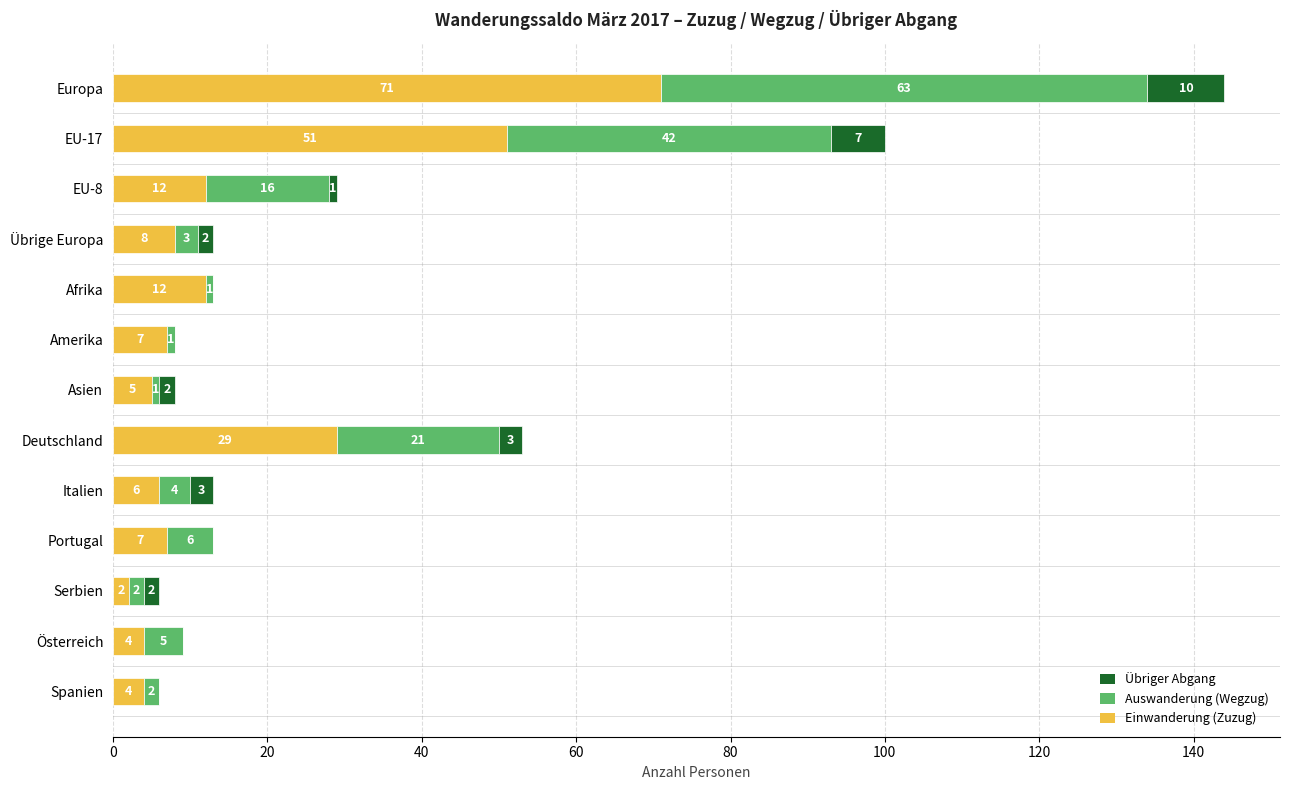

At which category is the sum across all series the highest?

Europa